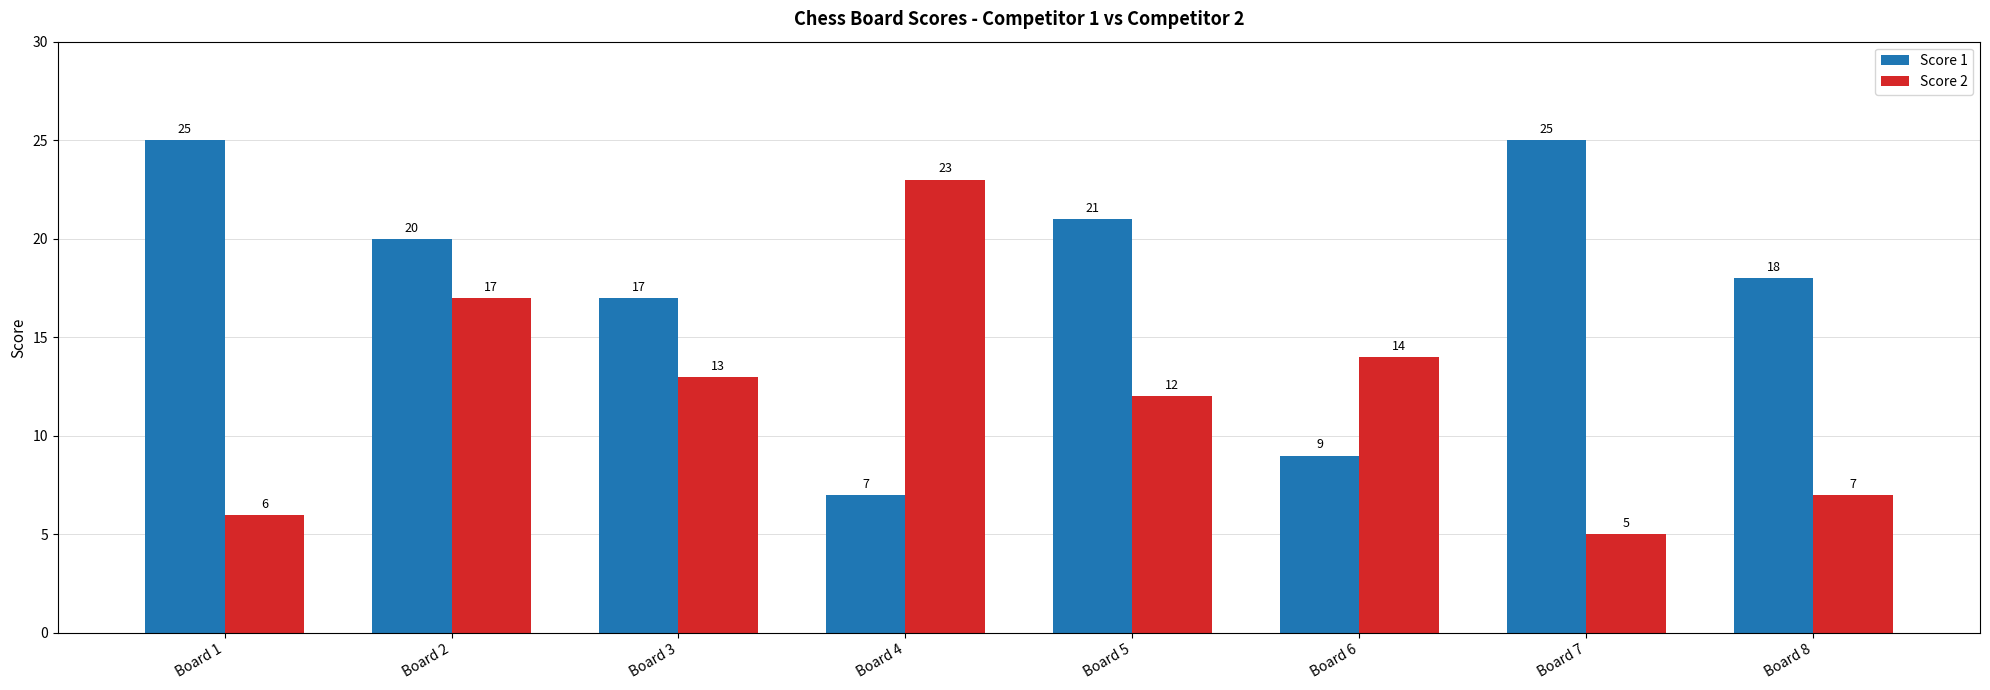

The Score 1 series shows 11 at Board 2. True or false?

False